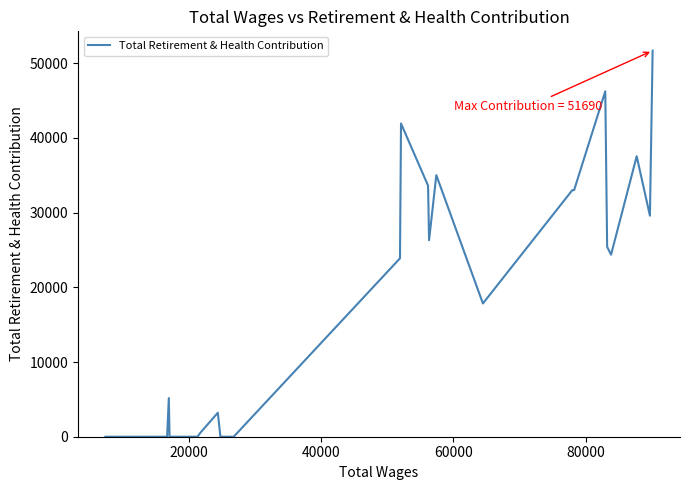

What is the greatest value displayed?

51690